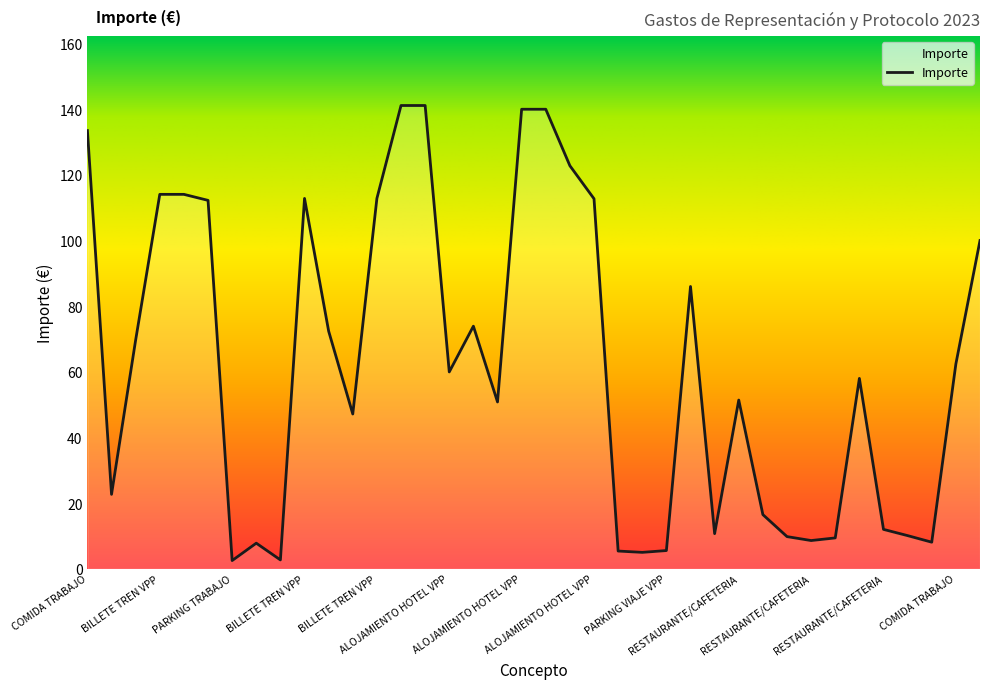

What is the greatest value displayed?

141.1